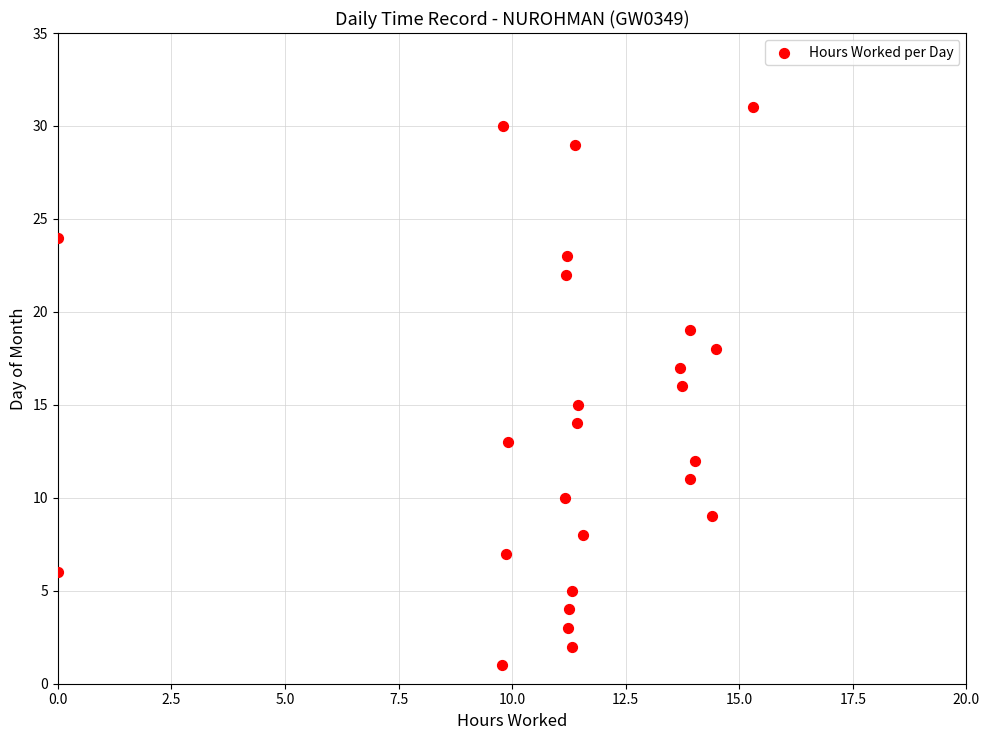

What is the range of Y values (max minus min)?

30